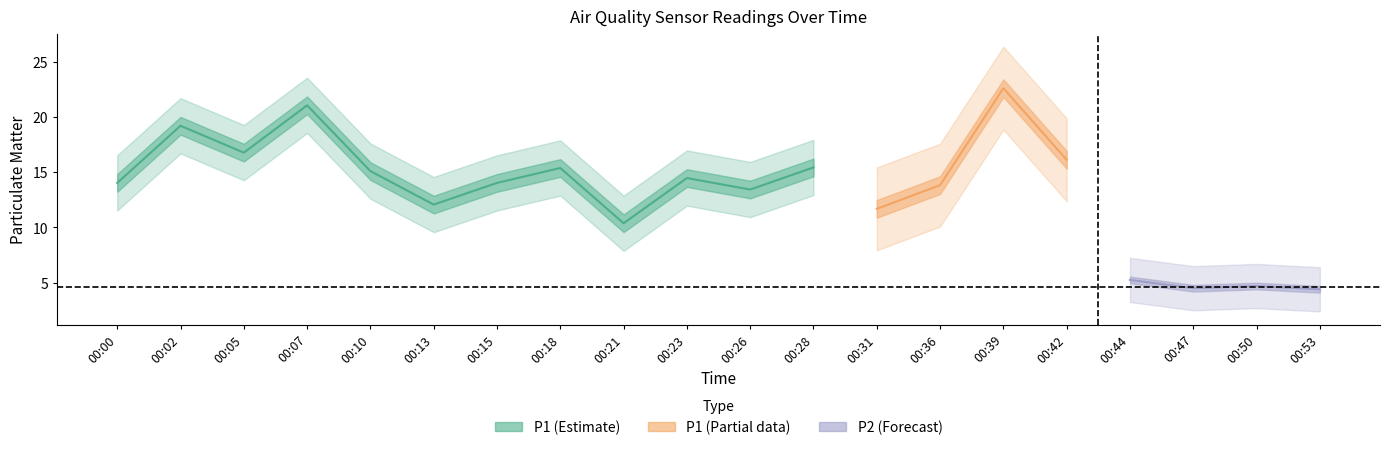

Is the value of P2 at 00:47 greater than the value of P1 at 00:15?

No